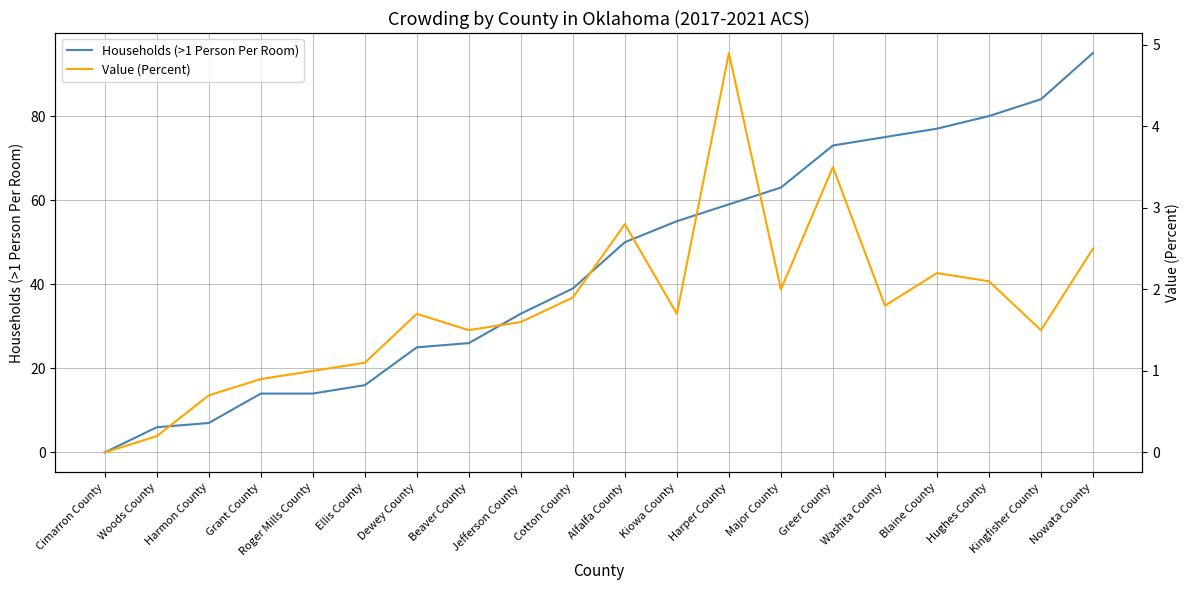

At which category is the sum across all series the highest?

Nowata County